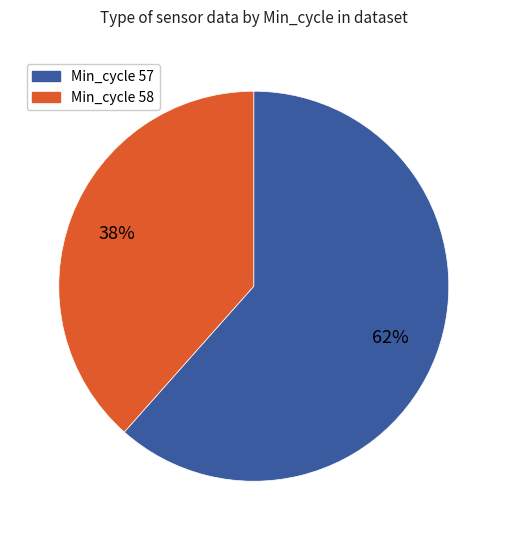

Is there a majority slice in this chart?

Yes